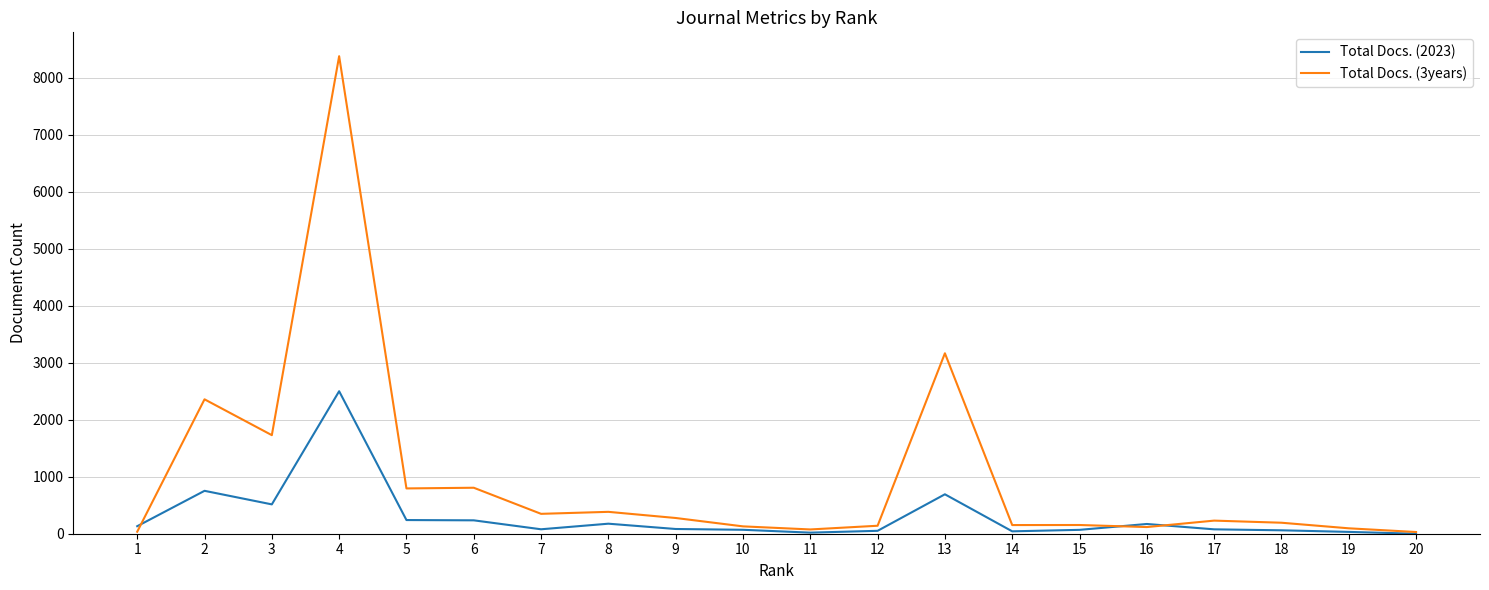

What is the greatest value displayed?

8381